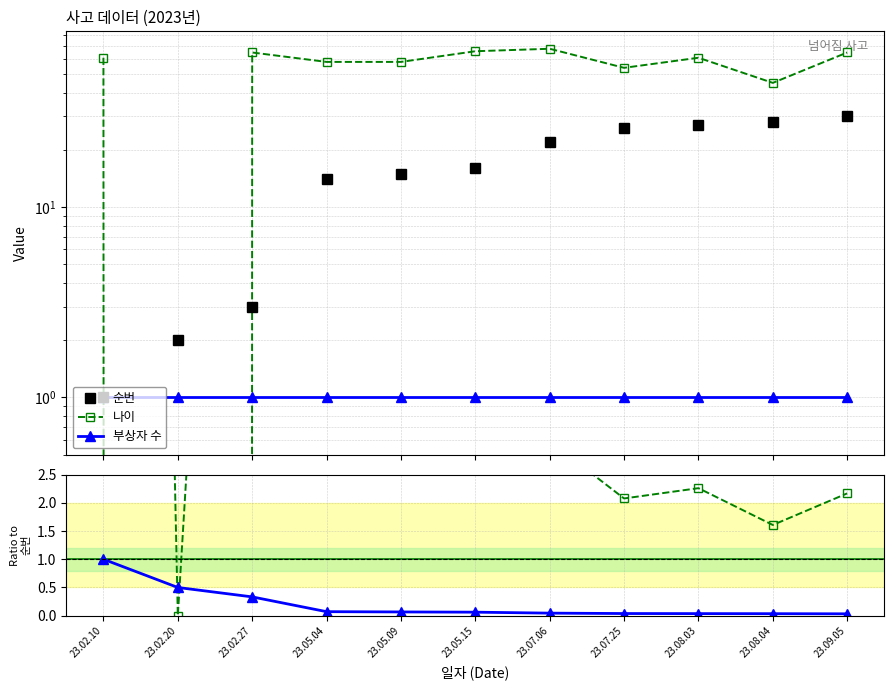

What value does the 순번 series have at 23.08.03?

27.0